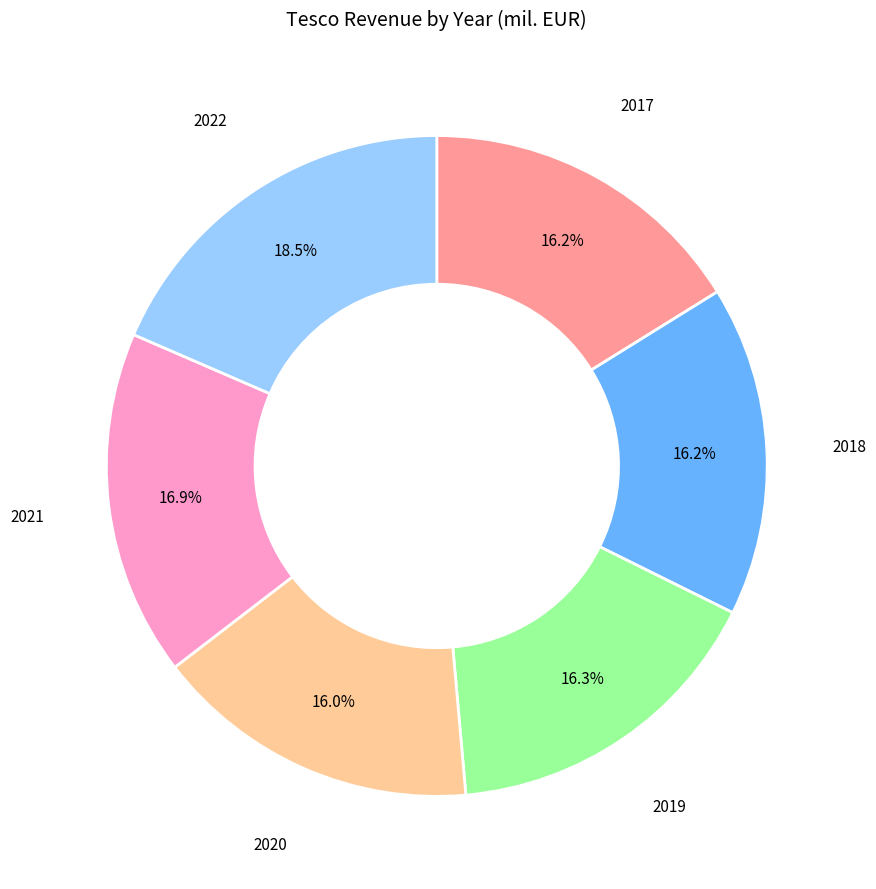

Is there any slice that represents more than half of the pie?

No